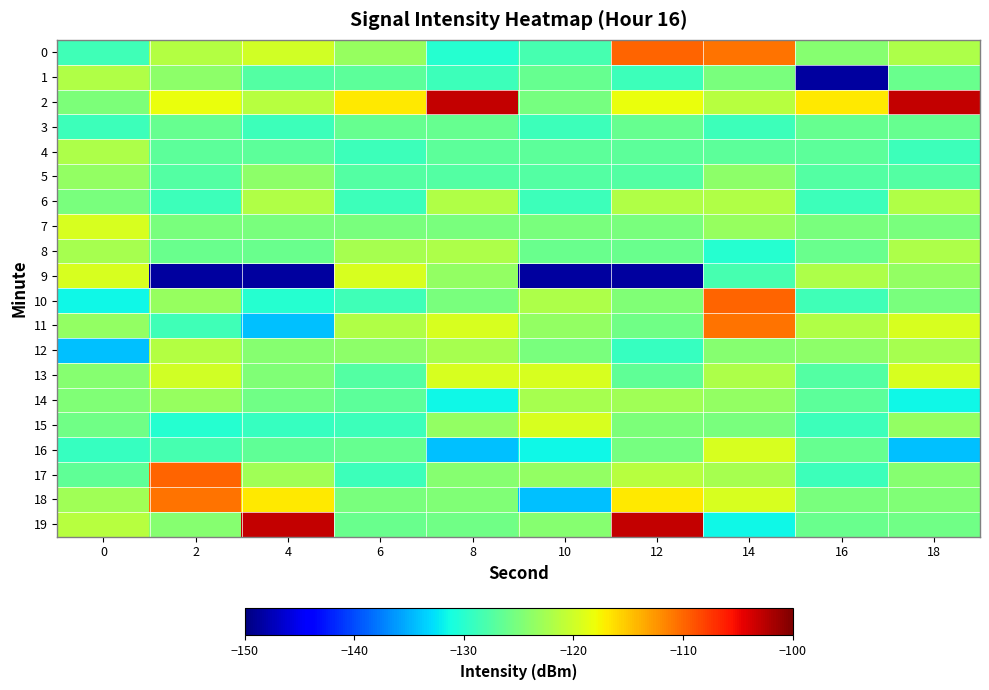

Reading left to right, what are all the values shown in this chart?

0: 0=-128.7	2=-121.6	4=-119.8	6=-123.4	8=-130.2	10=-128.2	12=-109.8	14=-110.6	16=-124.3	18=-121.9
1: 0=-121.8	2=-123.9	4=-127.4	6=-126.9	8=-128.7	10=-126.4	12=-128.8	14=-125.1	16=-148.6	18=-126.1
2: 0=-124.9	2=-118.3	4=-121.4	6=-116.9	8=-103.0	10=-125.2	12=-118.3	14=-121.4	16=-116.9	18=-103.0
3: 0=-128.7	2=-126.4	4=-128.7	6=-126.4	8=-126.4	10=-128.7	12=-126.4	14=-128.7	16=-126.4	18=-126.4
4: 0=-121.9	2=-126.9	4=-126.9	6=-128.7	8=-126.9	10=-126.9	12=-126.9	14=-126.9	16=-126.9	18=-128.7
5: 0=-123.5	2=-127.4	4=-123.9	6=-127.4	8=-127.4	10=-127.4	12=-127.4	14=-123.9	16=-127.4	18=-127.4
6: 0=-125.1	2=-128.8	4=-121.8	6=-128.8	8=-121.8	10=-128.8	12=-121.8	14=-121.8	16=-128.8	18=-121.8
7: 0=-119.5	2=-125.1	4=-125.1	6=-125.1	8=-125.1	10=-125.1	12=-125.1	14=-123.4	16=-125.1	18=-125.1
8: 0=-122.3	2=-126.1	4=-126.1	6=-122.3	8=-121.9	10=-126.1	12=-126.1	14=-130.2	16=-126.1	18=-121.9
9: 0=-119.4	2=-148.6	4=-148.6	6=-119.4	8=-123.5	10=-148.6	12=-148.6	14=-128.2	16=-121.9	18=-123.5
10: 0=-131.5	2=-123.4	4=-130.2	6=-128.7	8=-125.1	10=-121.9	12=-124.8	14=-109.8	16=-128.7	18=-125.1
11: 0=-123.4	2=-128.7	4=-134.3	6=-121.8	8=-119.5	10=-123.5	12=-125.7	14=-110.6	16=-121.8	18=-119.5
12: 0=-134.3	2=-121.6	4=-124.3	6=-123.9	8=-122.3	10=-125.1	12=-129.2	14=-124.3	16=-123.9	18=-122.3
13: 0=-124.3	2=-119.8	4=-124.8	6=-127.4	8=-119.4	10=-119.5	12=-126.8	14=-121.9	16=-127.4	18=-119.4
14: 0=-124.8	2=-123.4	4=-125.7	6=-126.9	8=-131.5	10=-122.3	12=-122.8	14=-123.5	16=-126.9	18=-131.5
15: 0=-125.7	2=-130.2	4=-129.2	6=-128.7	8=-123.4	10=-119.4	12=-124.9	14=-125.1	16=-128.7	18=-123.4
16: 0=-129.2	2=-128.2	4=-126.8	6=-126.4	8=-134.3	10=-131.5	12=-125.2	14=-119.5	16=-126.4	18=-134.3
17: 0=-126.8	2=-109.8	4=-122.8	6=-128.8	8=-124.3	10=-123.4	12=-121.4	14=-122.3	16=-128.8	18=-124.3
18: 0=-122.8	2=-110.6	4=-116.9	6=-125.1	8=-124.8	10=-134.3	12=-116.9	14=-119.4	16=-125.1	18=-124.8
19: 0=-121.4	2=-124.3	4=-103.0	6=-126.1	8=-125.7	10=-124.3	12=-103.0	14=-131.5	16=-126.1	18=-125.7